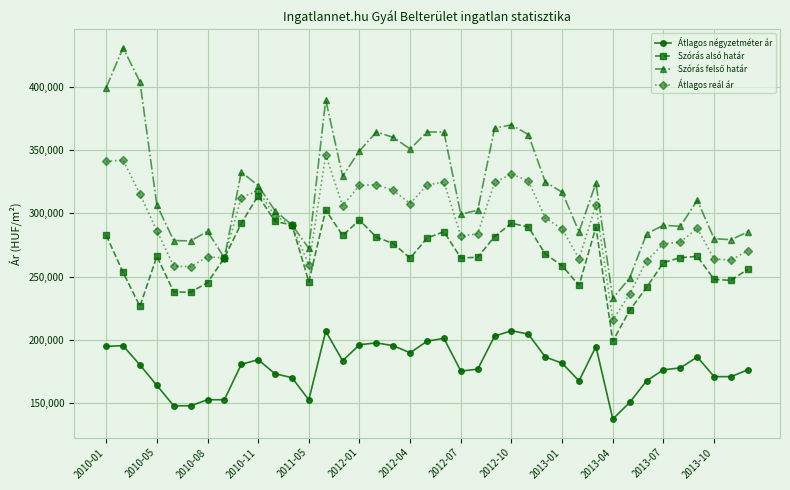

What is the sum of all Szórás alsó határ values?

10375228